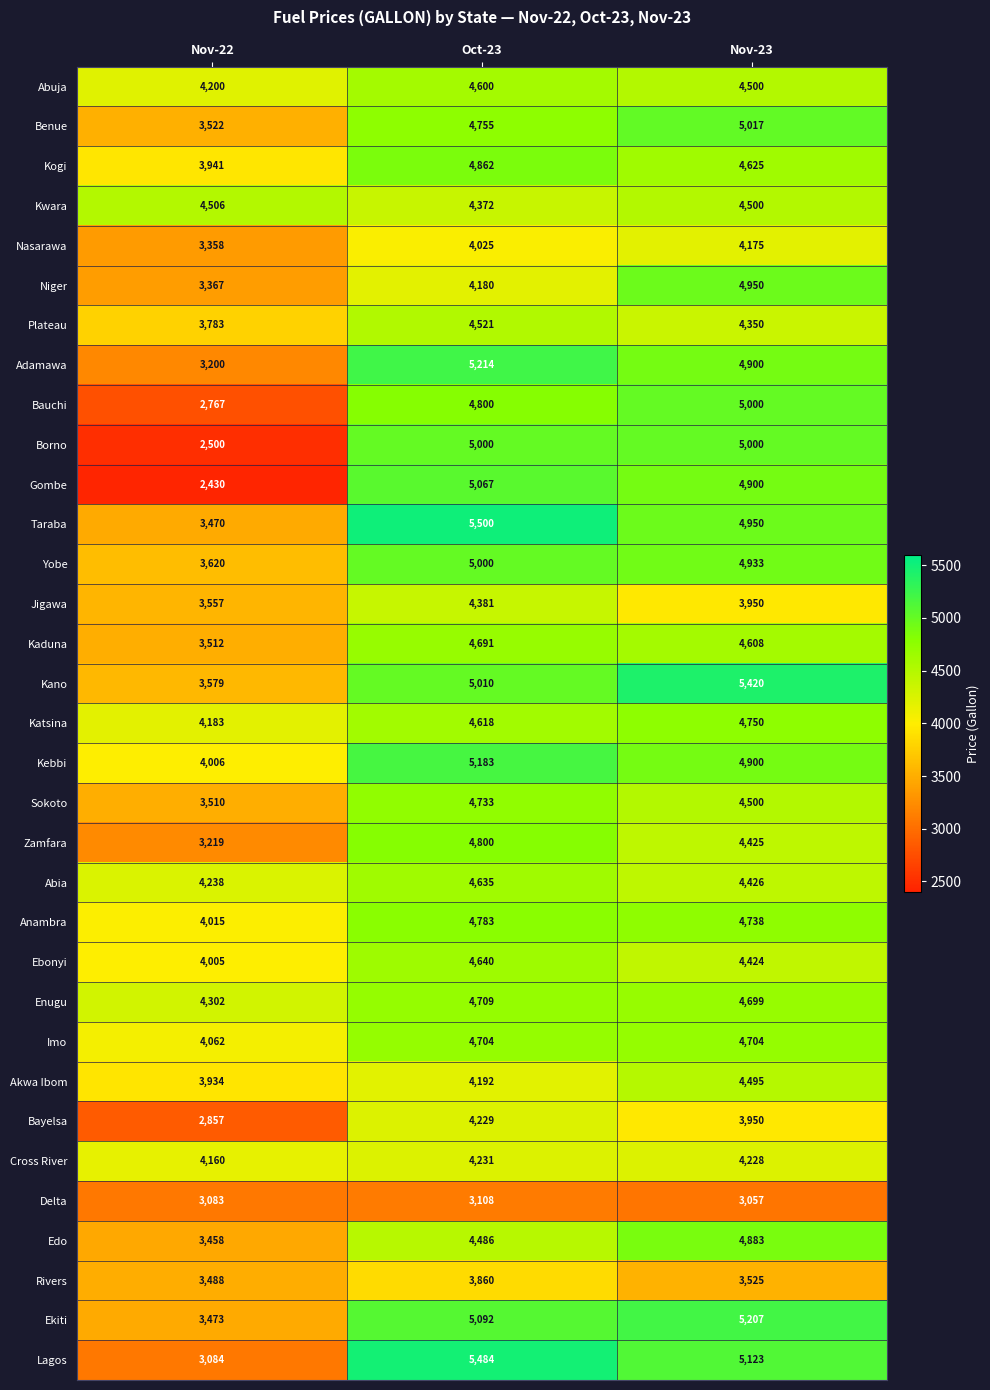

Which category has the highest value across all series?

Oct-23